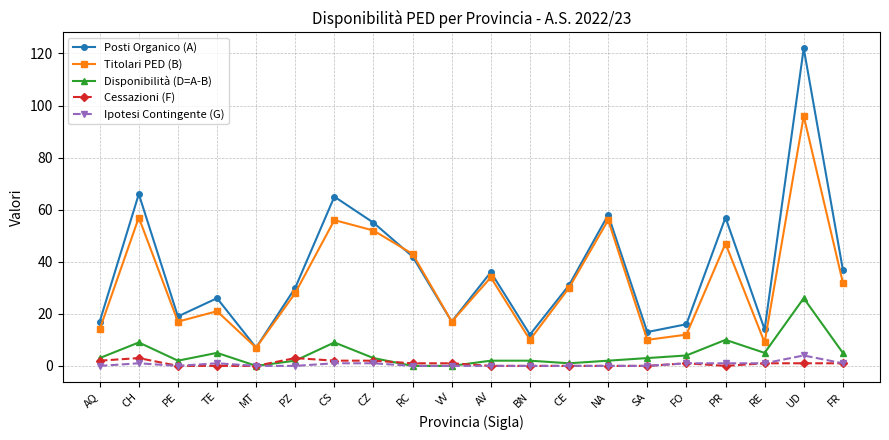

The Titolari PED (B) series shows 83 at NA. True or false?

False